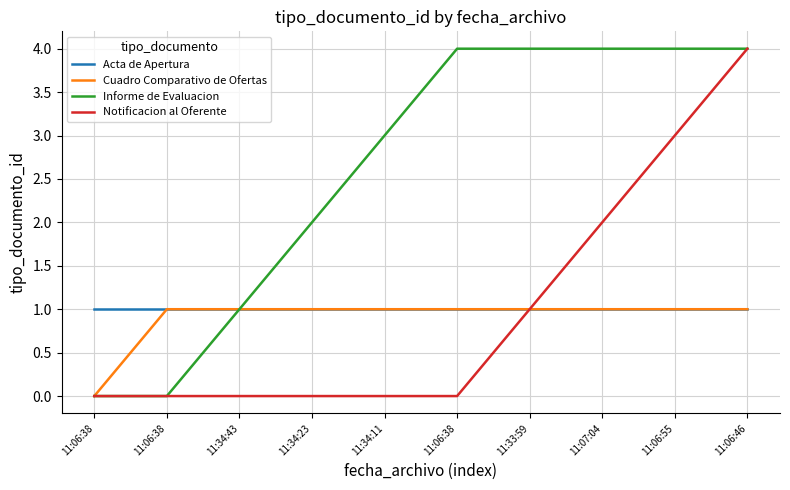

Rank the series by their maximum value, from highest to lowest.

Informe de Evaluacion, Notificacion al Oferente, Acta de Apertura, Cuadro Comparativo de Ofertas